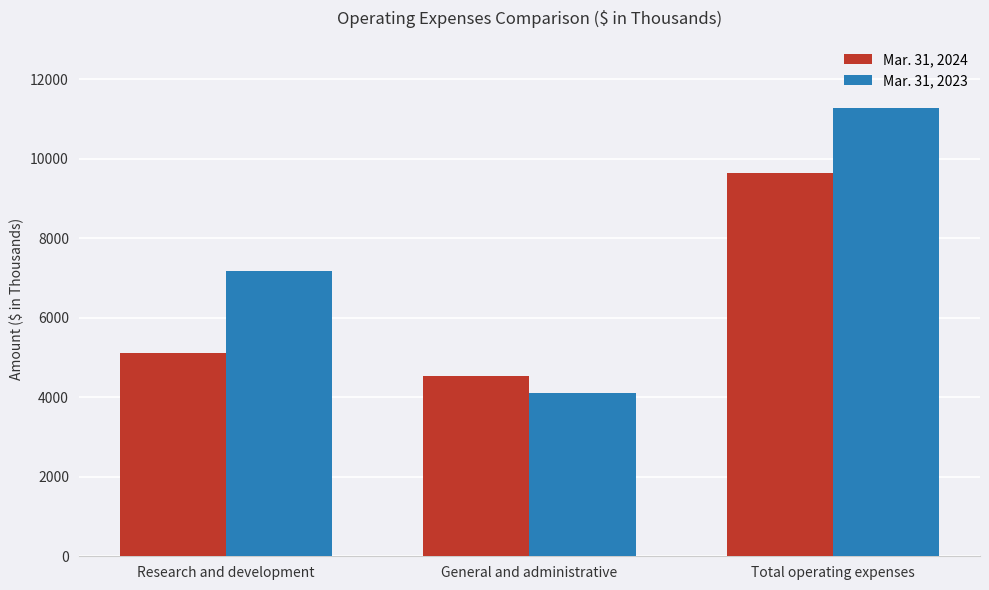

What is the approximate value of Mar. 31, 2023 at General and administrative?

4107